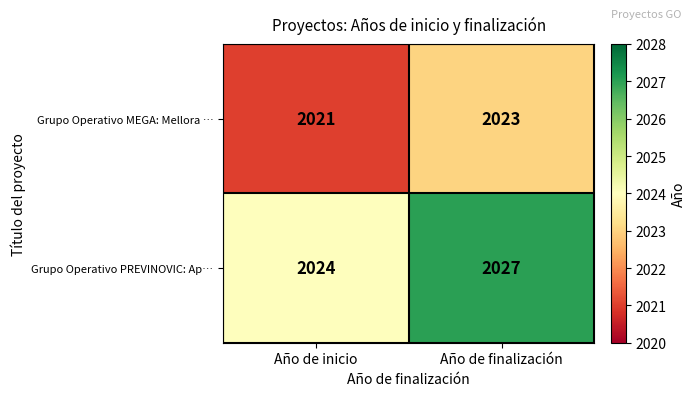

The value of Grupo Operativo PREVINOVIC: Ap… at Año de finalización is 1026. True or false?

False